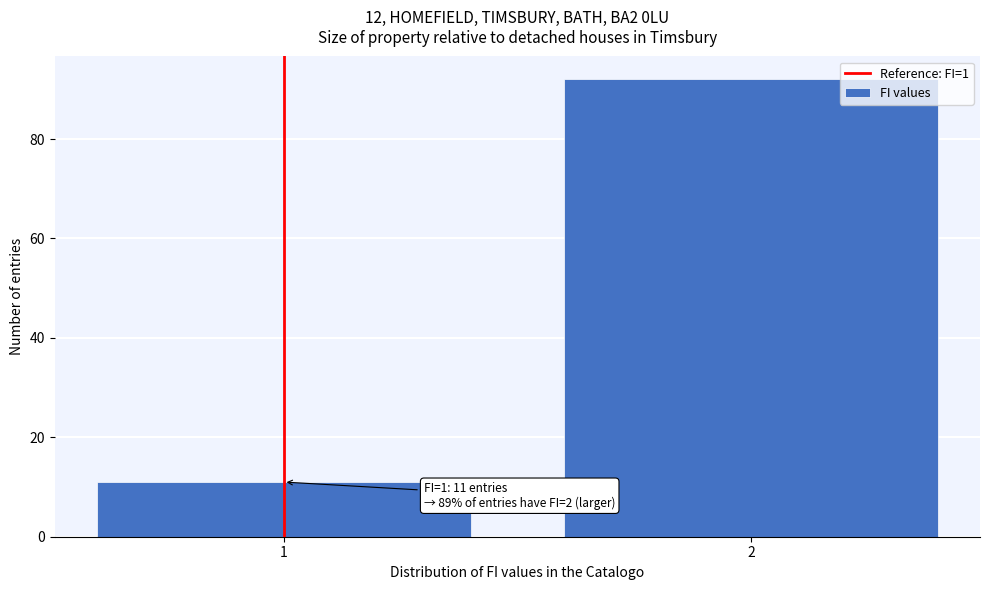

Reading right to left, list all the values displayed in this chart.

2=92	1=11